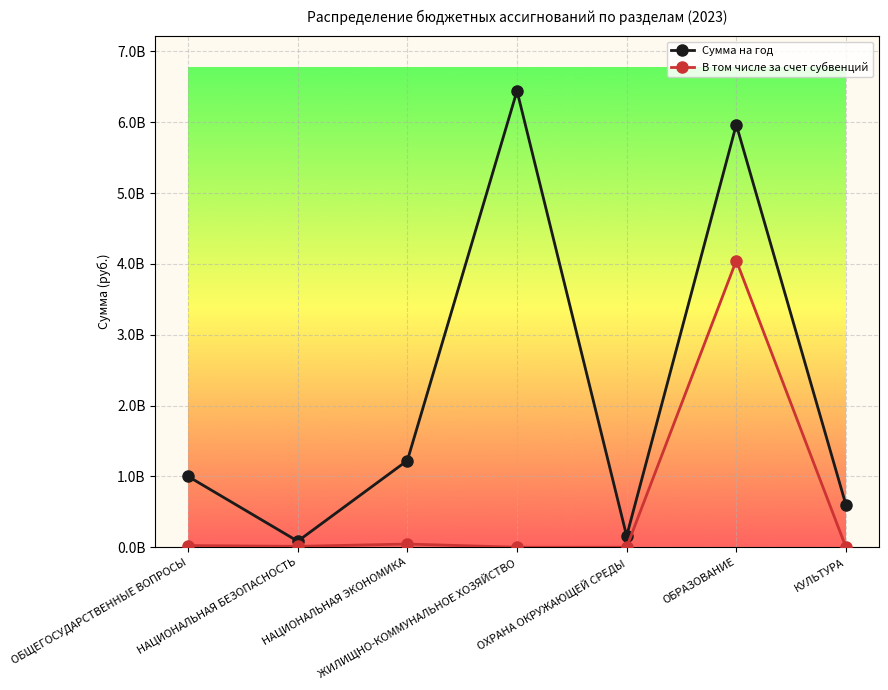

Where does the В том числе за счет субвенций series first go above 12496300?

ОБЩЕГОСУДАРСТВЕННЫЕ ВОПРОСЫ